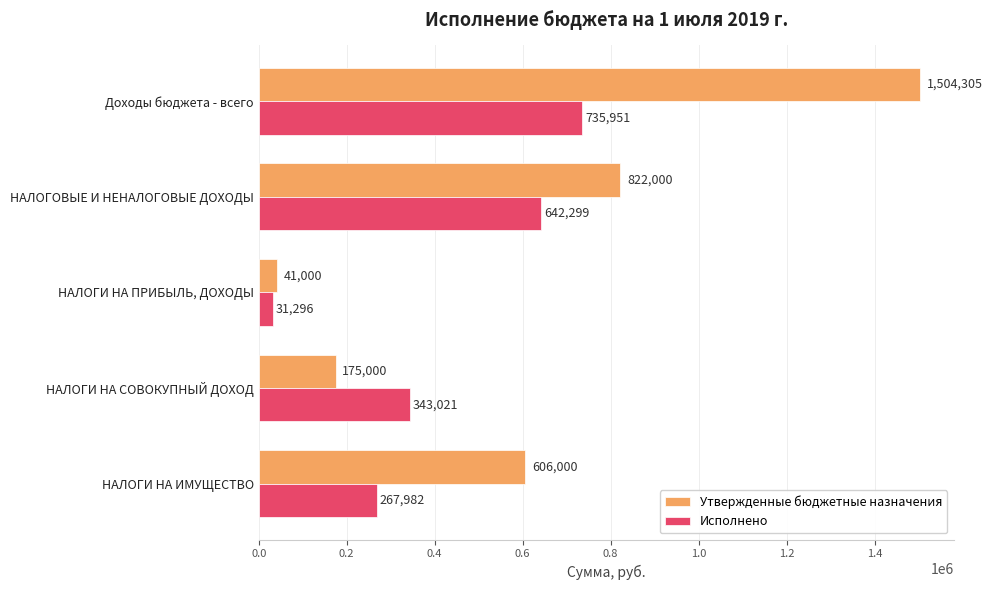

Rank the series by their average value, from highest to lowest.

Утвержденные бюджетные назначения, Исполнено